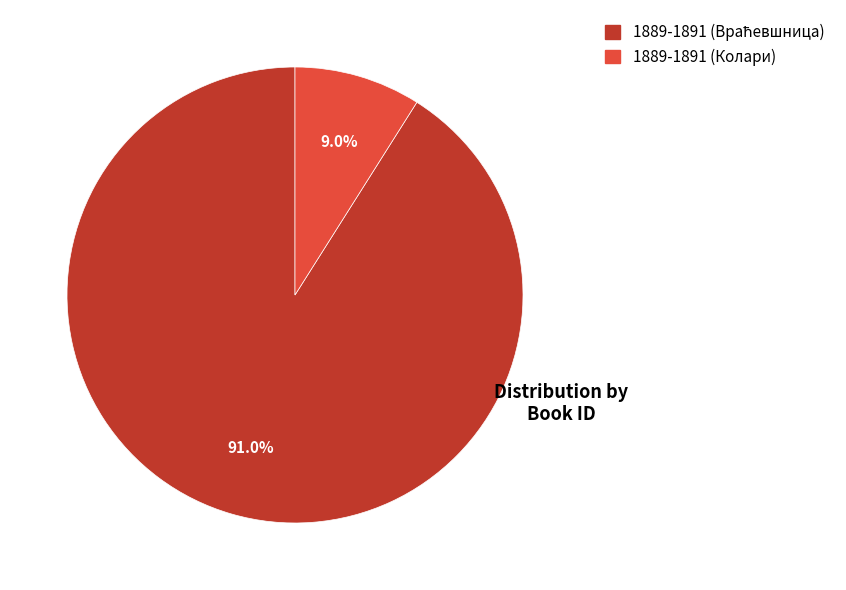

To the nearest percent, what percentage of the pie is 1889-1891 (Колари)?

9%